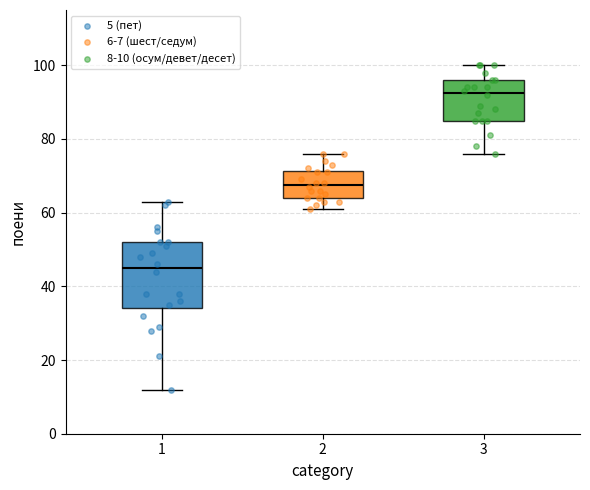

Reading left to right, transcribe this box plot: for each box, give where its median line is, the range the box spans, and where its two whiskers end, as read against the y-axis. The values are not printed on the chart, so give them approximately, as read against the axis.

1: median 46, box 34 to 52, whiskers 12 to 64
2: median 68, box 64 to 72, whiskers 62 to 76
3: median 92, box 86 to 96, whiskers 76 to 100